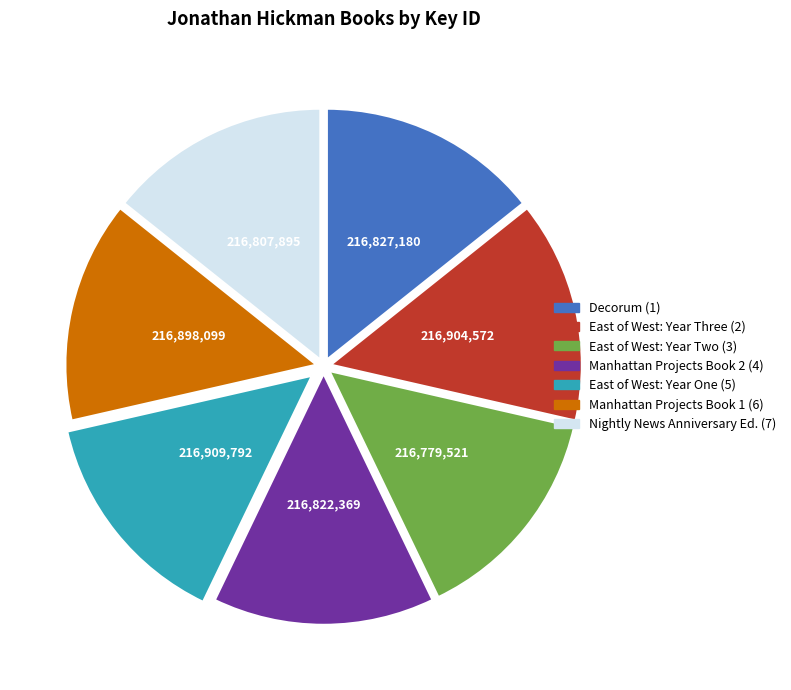

Does any single category account for the majority?

No